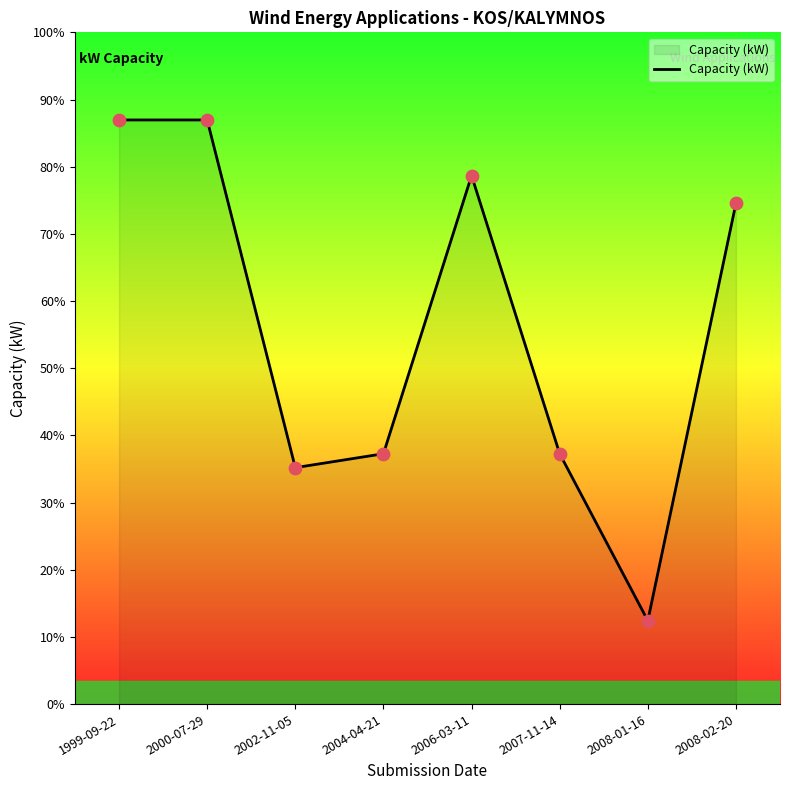

Does the chart have visible grid lines?

No